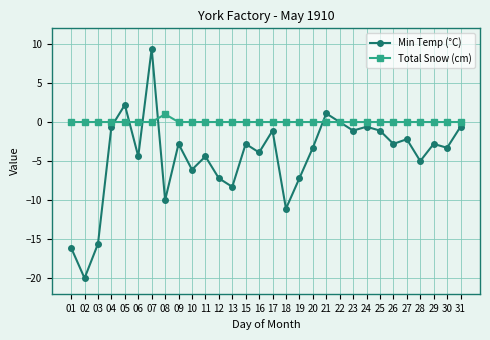

How many lines are shown in the chart?

2